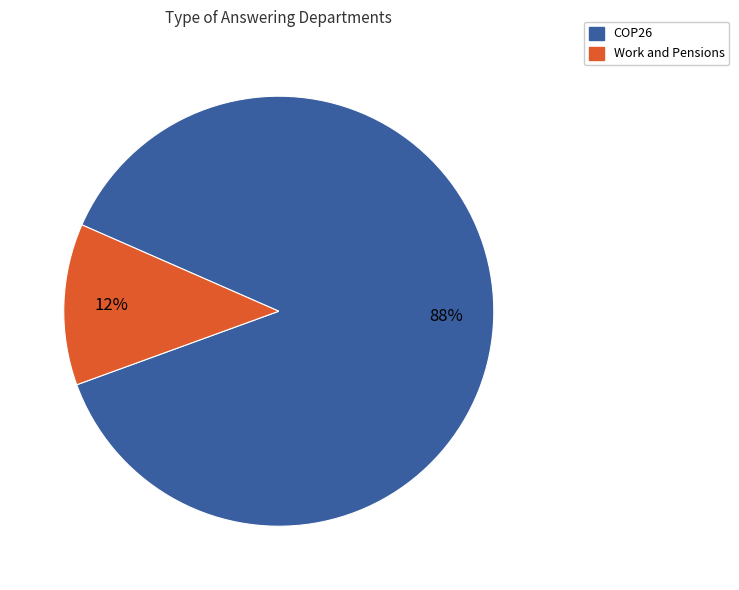

Which category has the smallest portion of the pie?

Work and Pensions